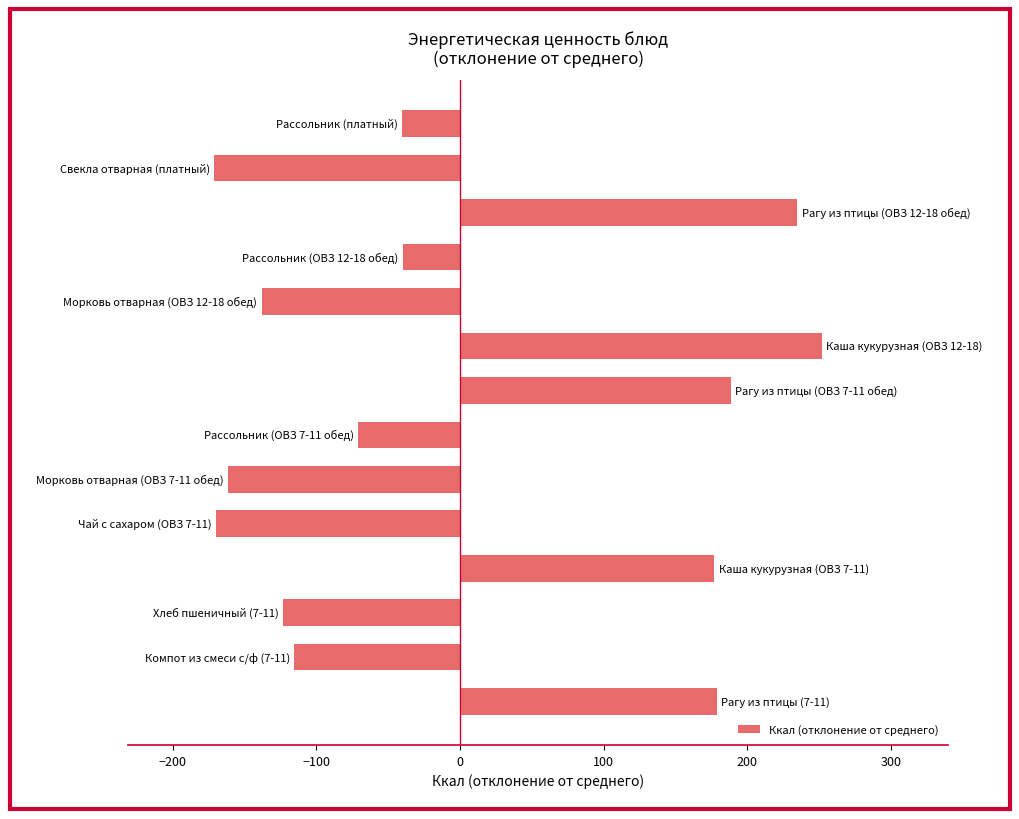

What is the minimum value shown in the chart?

-171.3